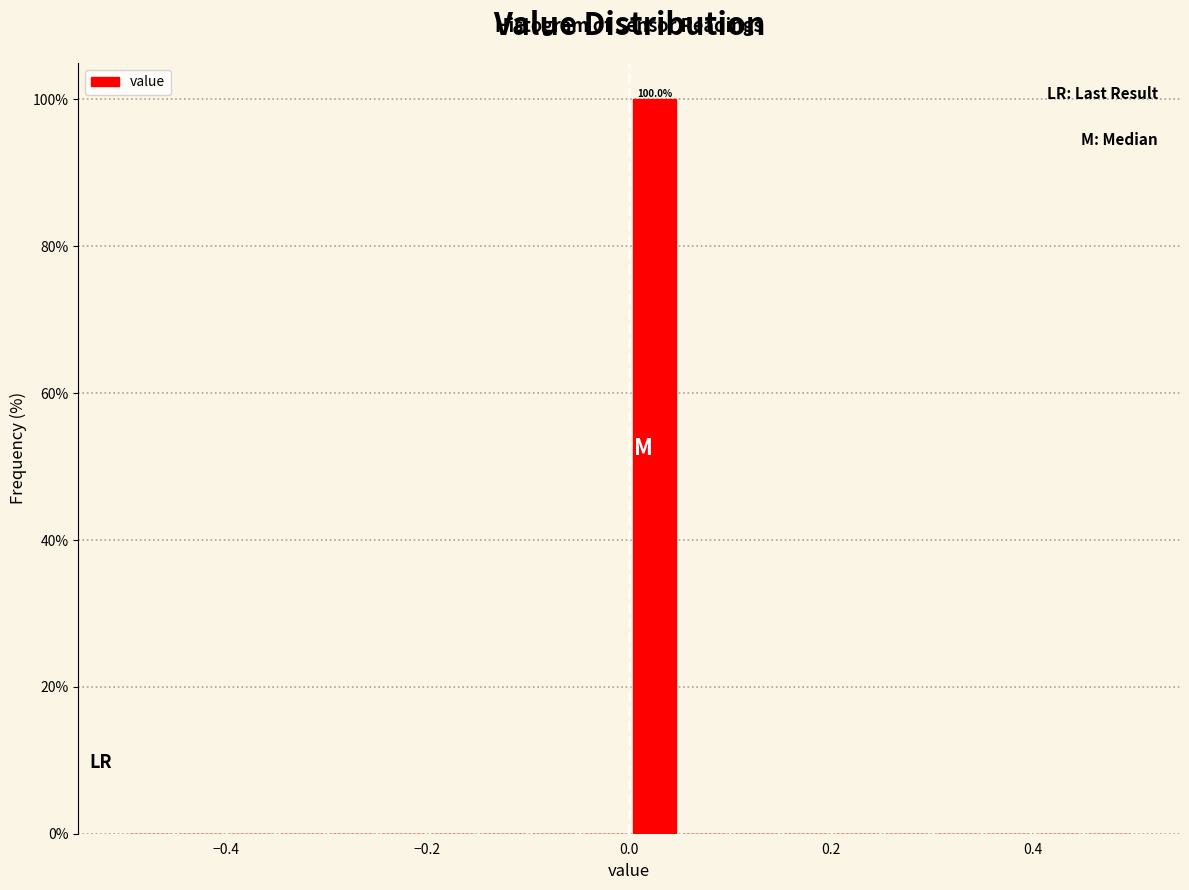

Around what value on the x-axis is the tallest bar? Give the approximate position of its centre, as read against the axis.

0.02